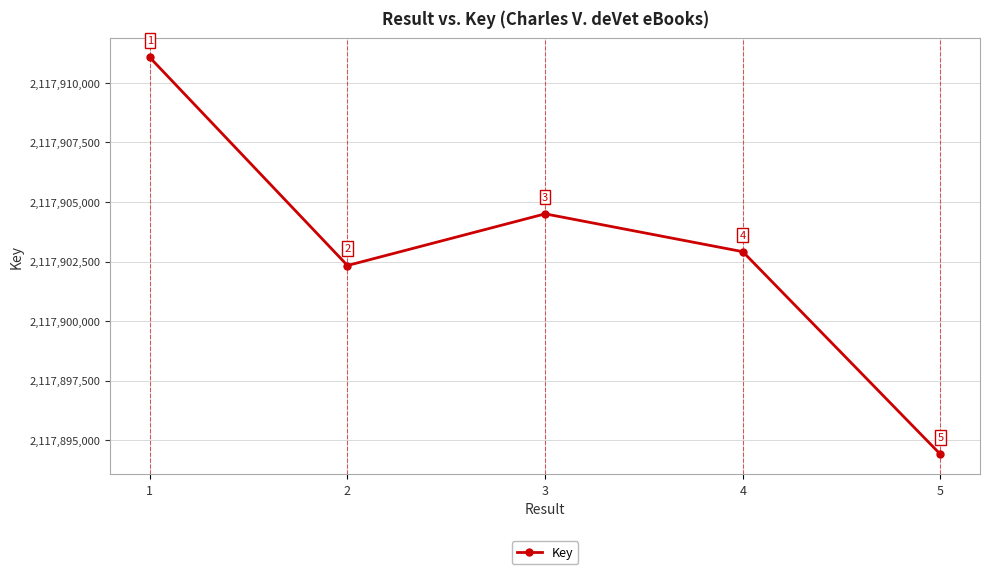

List the labels in order of value, smallest first.

5, 2, 4, 3, 1